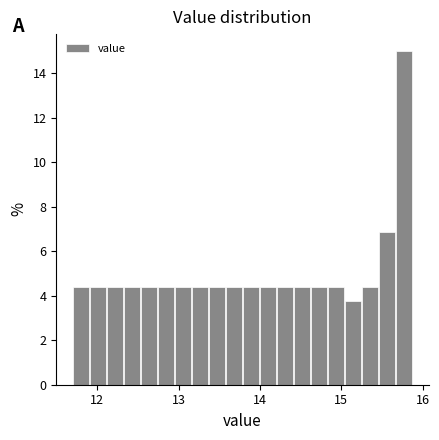

Read against the x-axis, roughly where is the centre of the tallest bar?

15.8